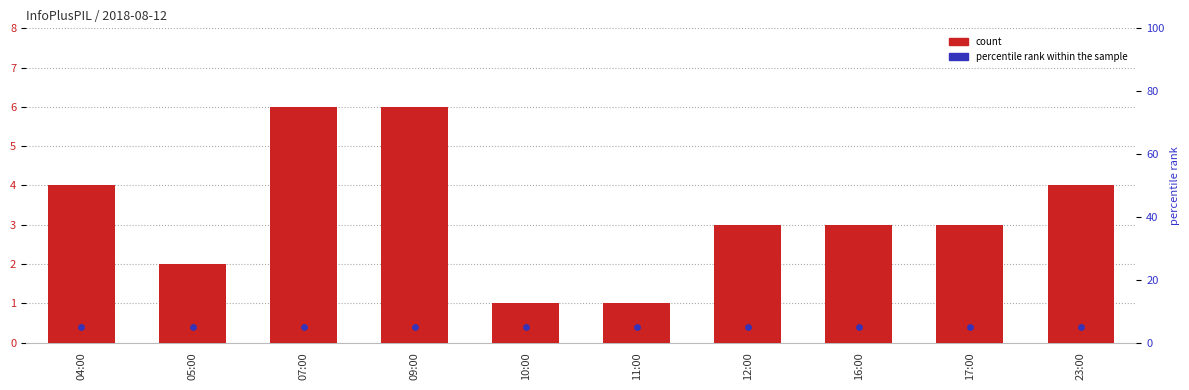

Which series contains the lowest Y value?

count